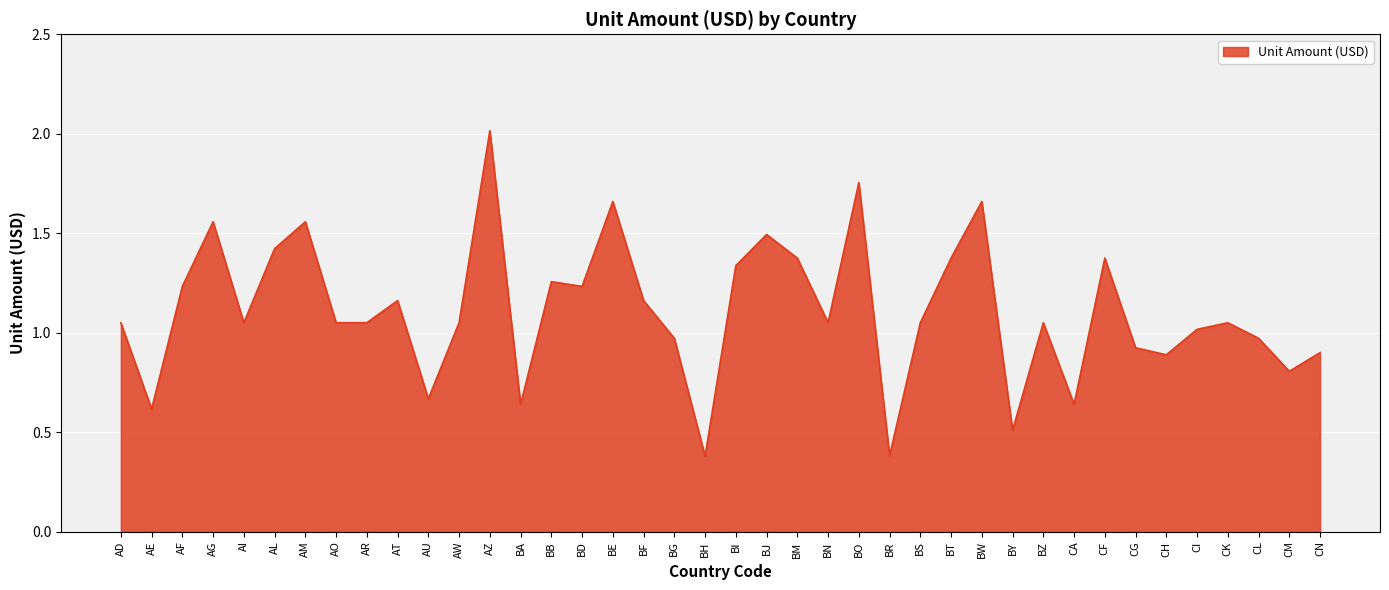

The chart shows a value of 0.6 at CA. True or false?

True